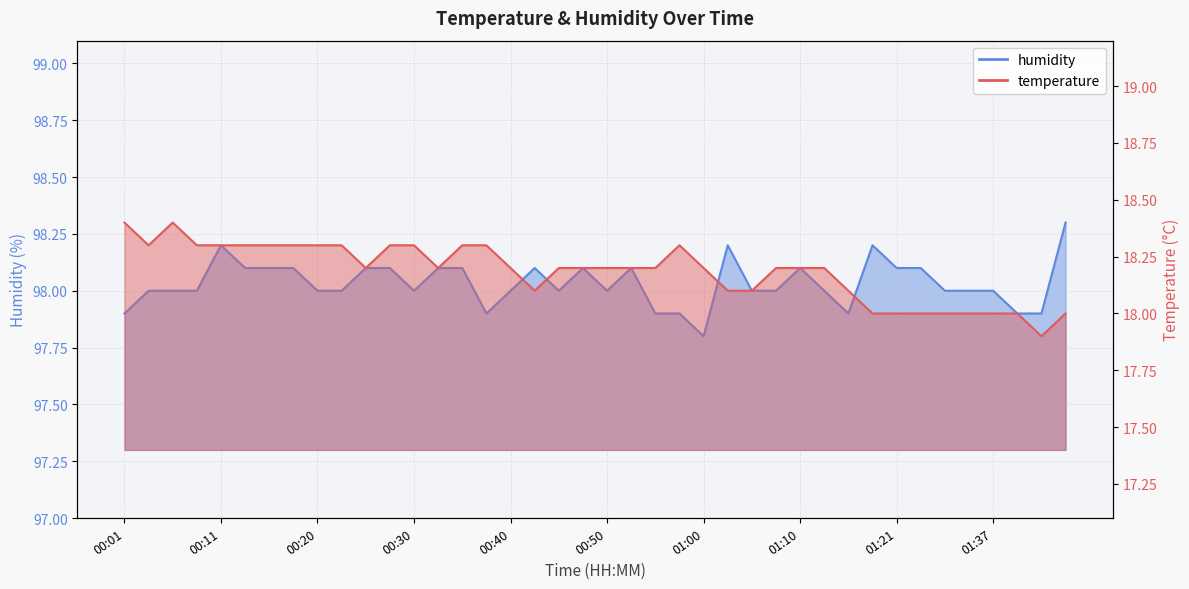

What is the label of the 13th point from the left?

00:30